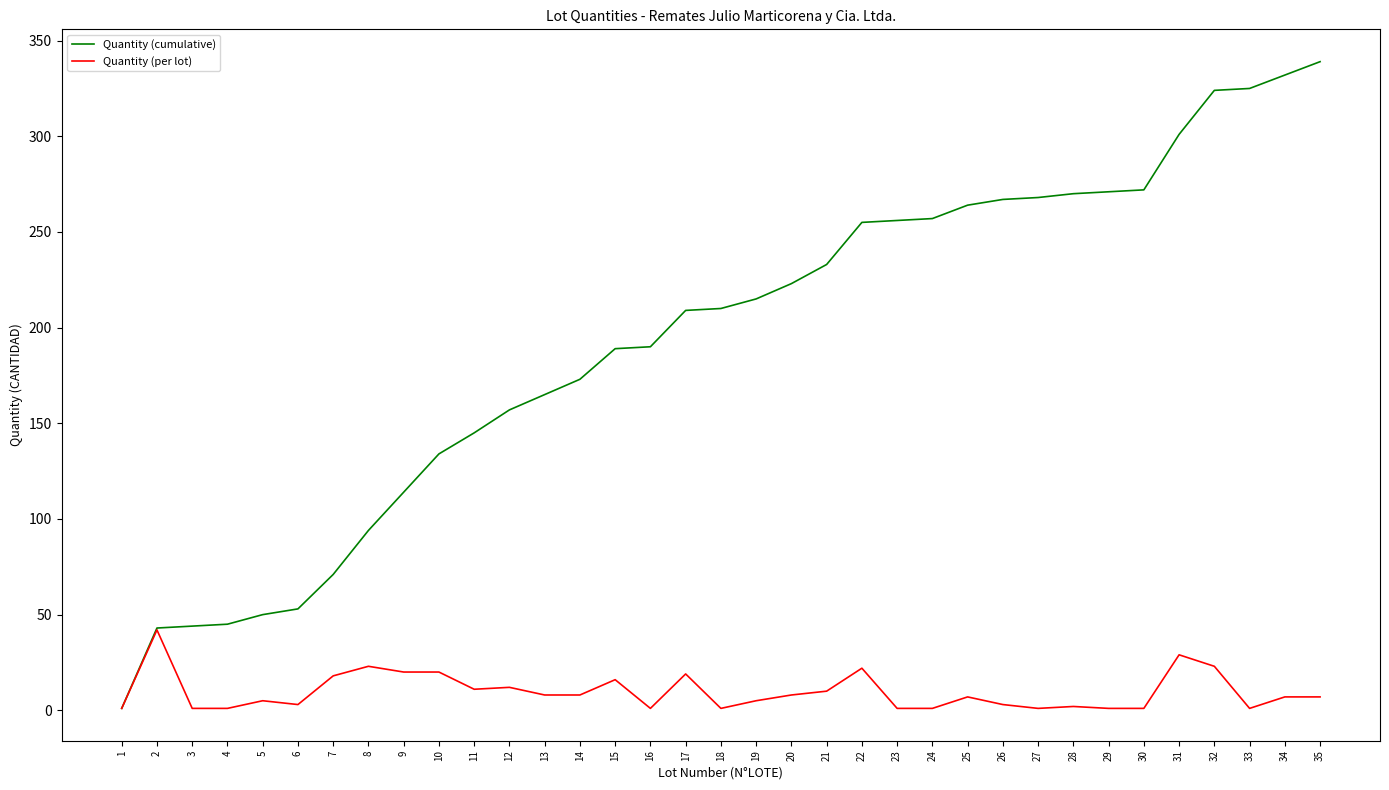

Which series has the largest total across all categories?

Quantity (cumulative)